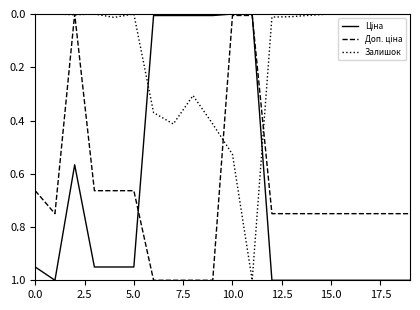

What is the maximum value shown in the chart?

1.0